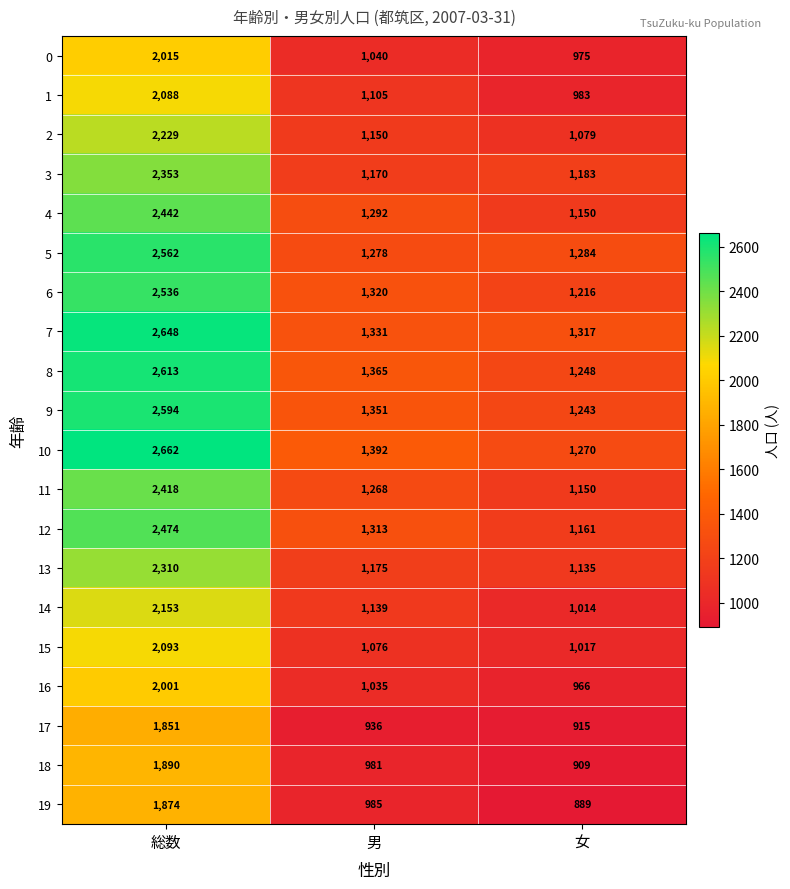

What is the difference between the 3 values at 男 and 女?

13